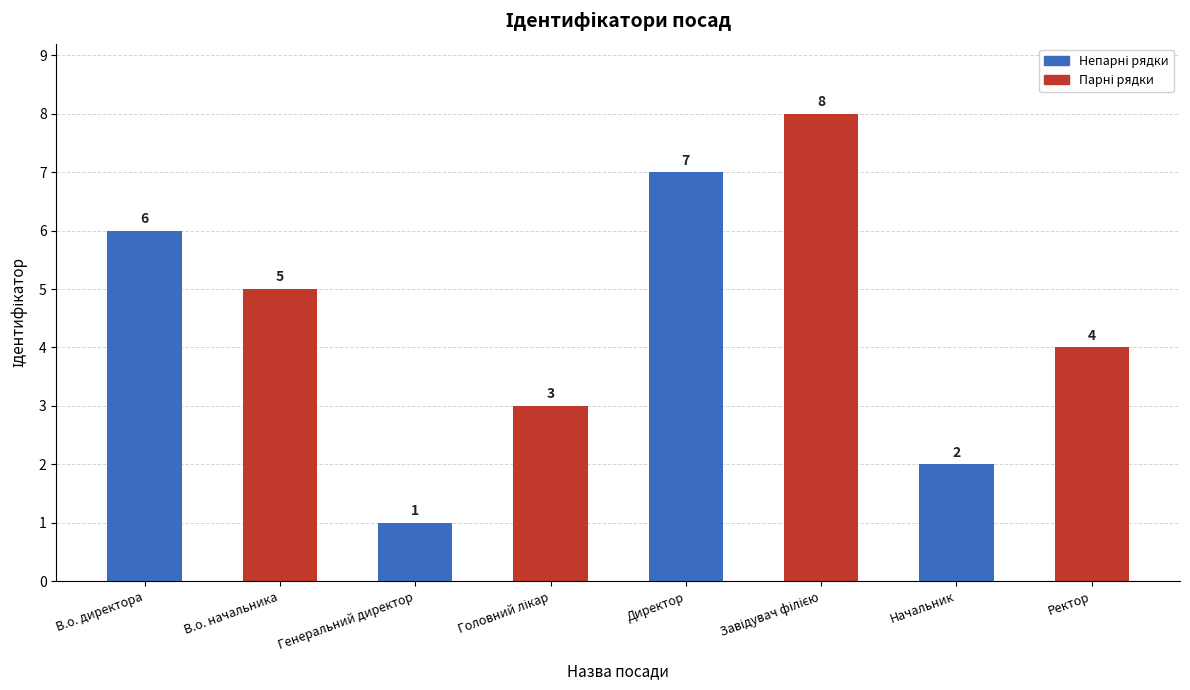

What is the sum of all values?

36